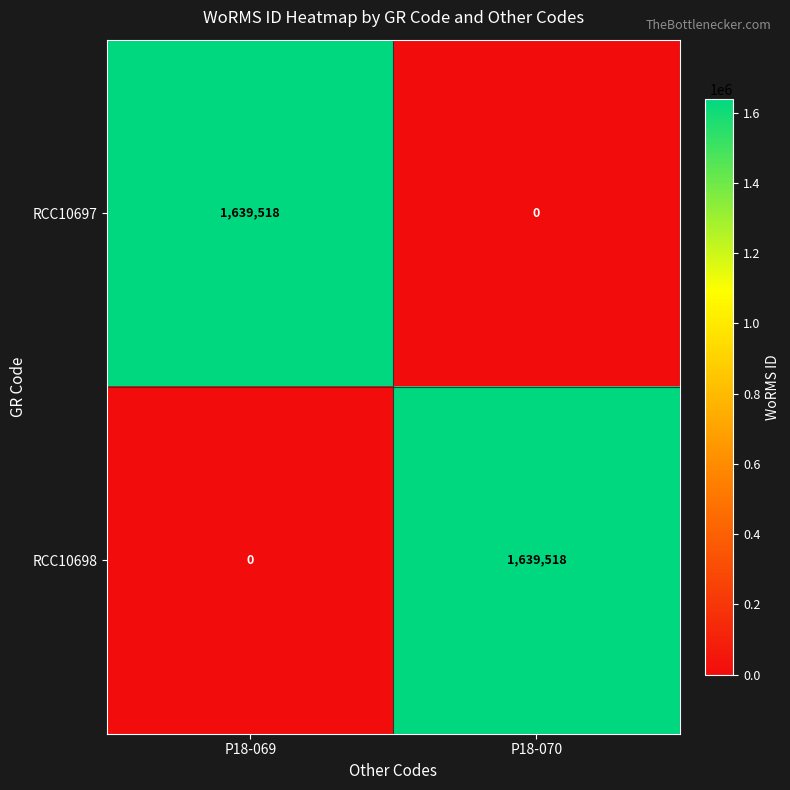

Reading left to right, what are all the values shown in this chart?

RCC10697: P18-069=1639518	P18-070=0
RCC10698: P18-069=0	P18-070=1639518